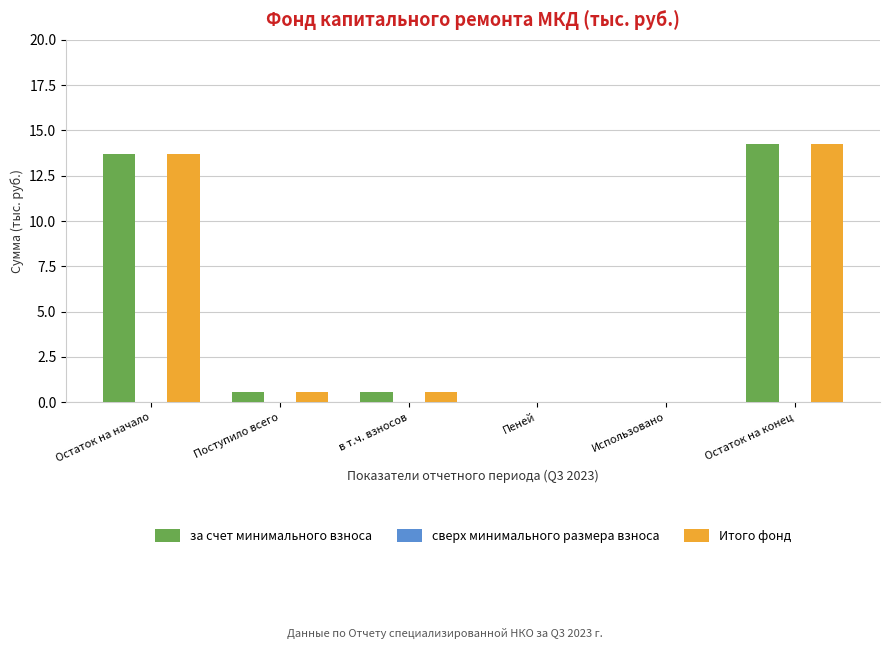

What is the greatest value displayed?

14.3